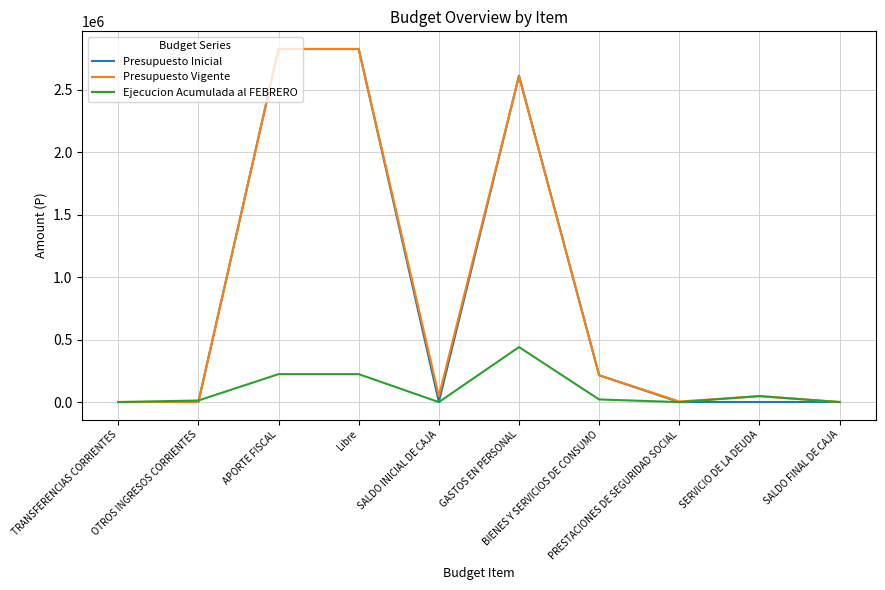

What is the maximum value shown in the chart?

2825241